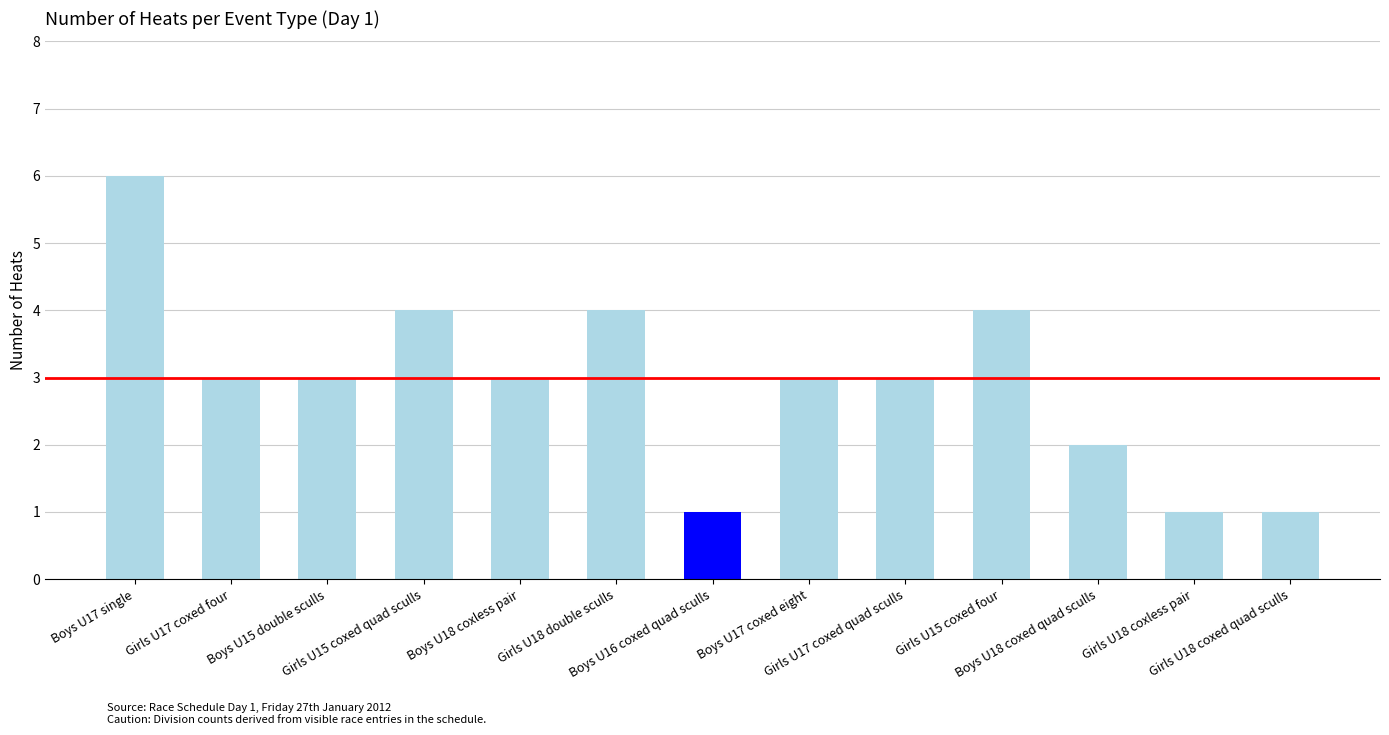

What is the difference between the values at Boys U18 coxed quad sculls and Girls U18 coxed quad sculls?

1